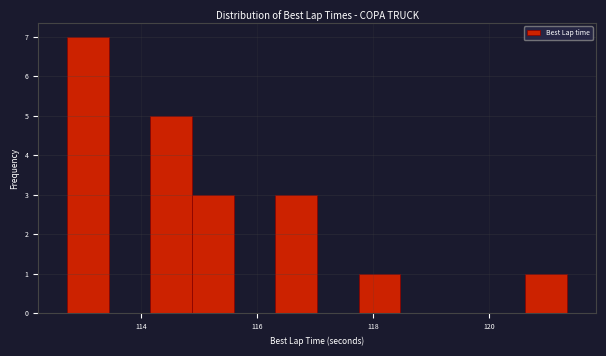

Read against the x-axis, roughly where is the centre of the tallest bar?

113.0